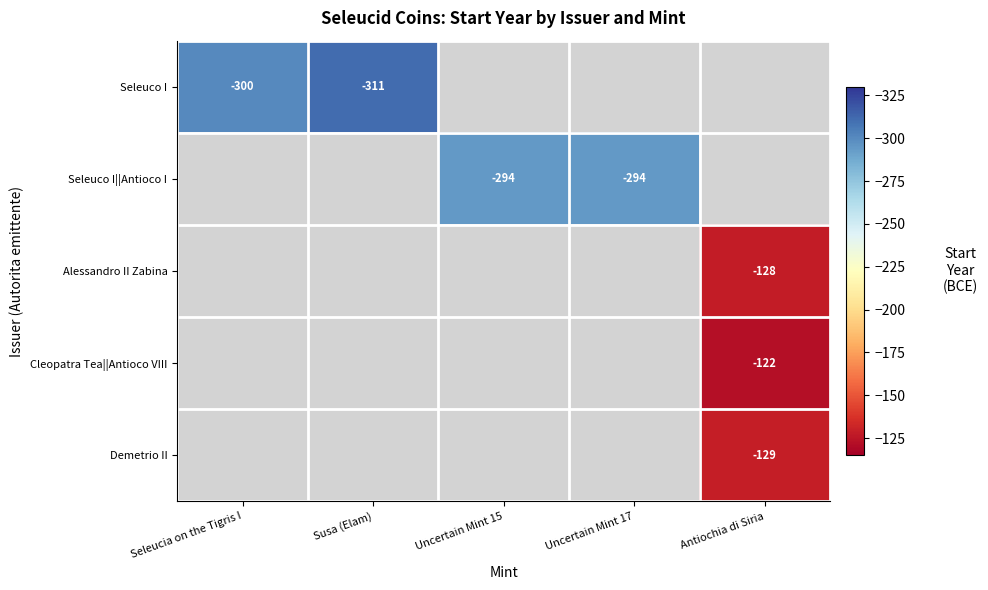

The value of Seleuco I at Seleucia on the Tigris I is -300. True or false?

True